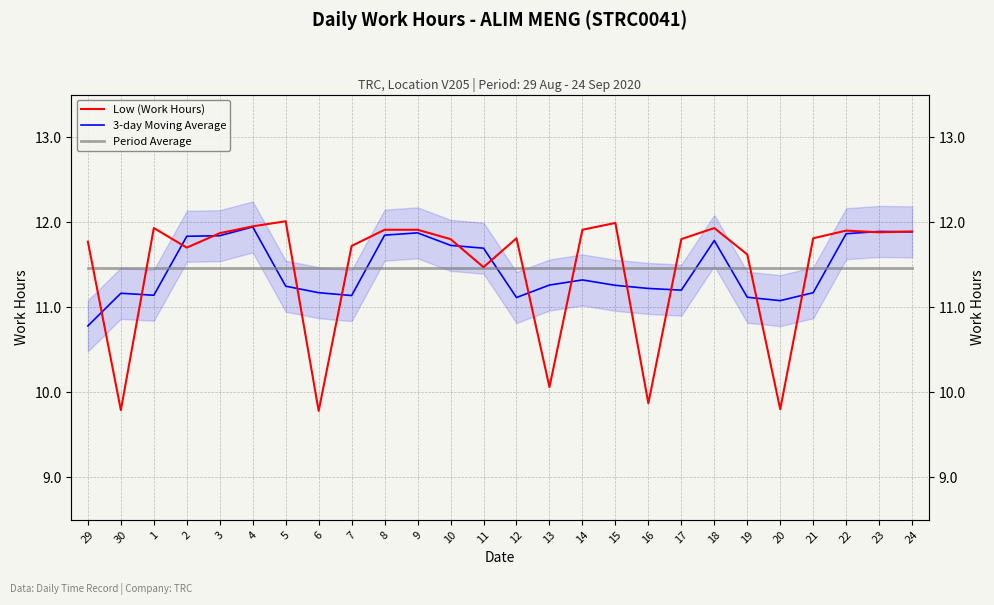

What is the label of the 8th point from the right?

17